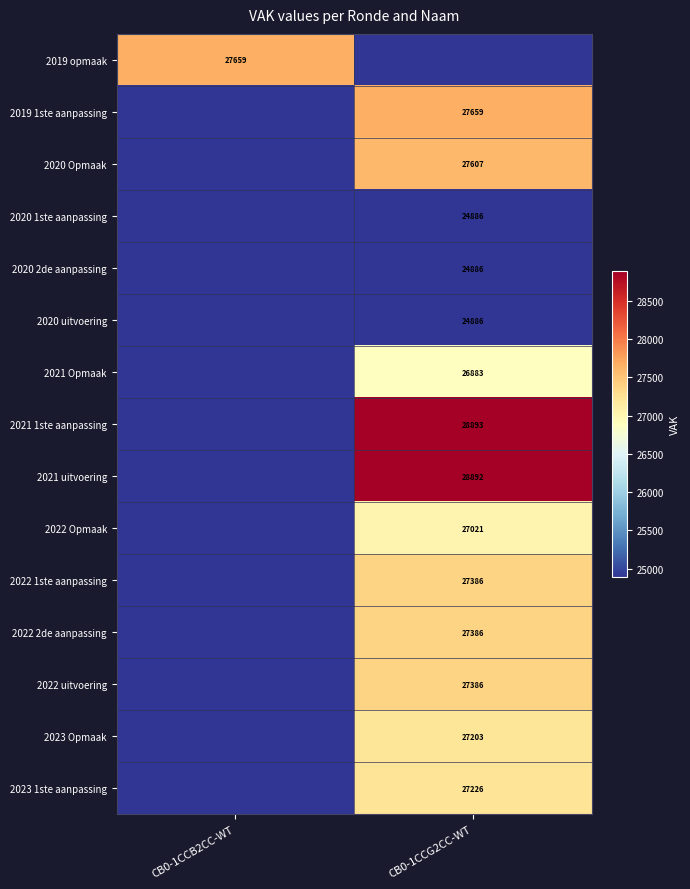

True or false: 2019 opmaak has a value of 27659 at CB0-1CCB2CC-WT.

True